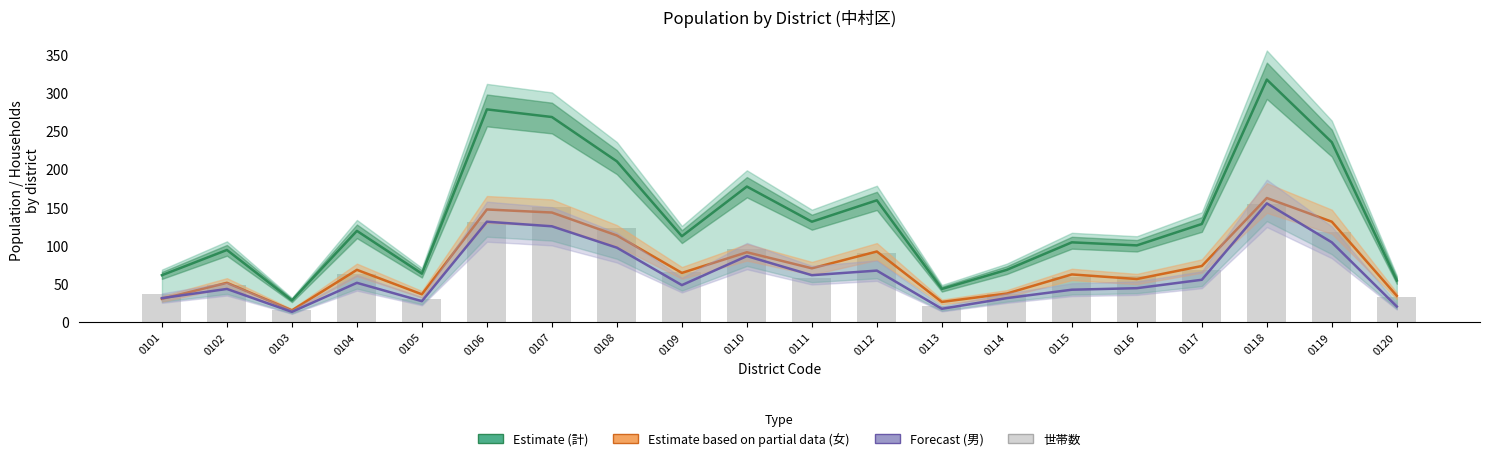

At which category is the sum across all series the highest?

0118